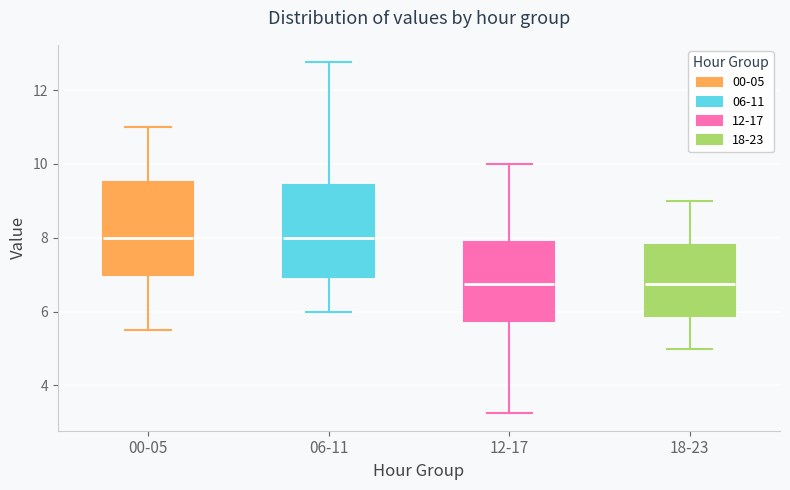

Where is the upper edge of the box for 12-17 on the y-axis? The values are not printed on the chart, so give them approximately, as read against the axis.

7.8